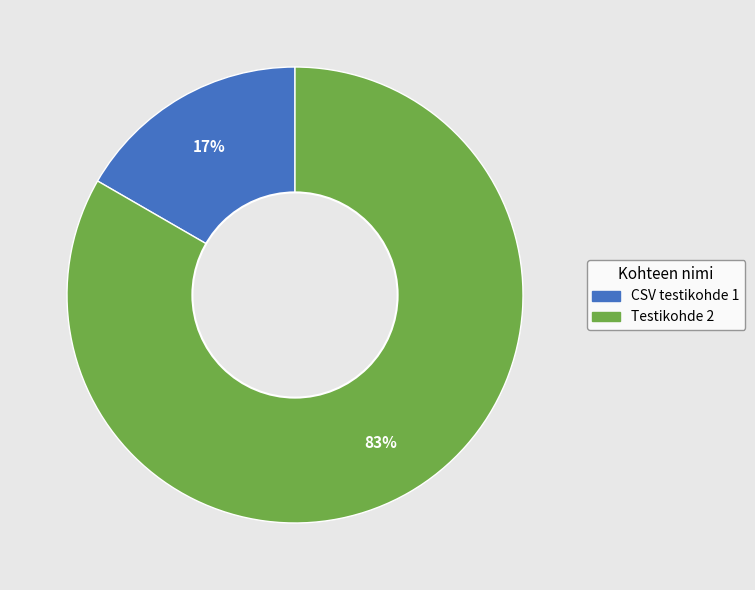

Is there any slice that represents more than half of the pie?

Yes